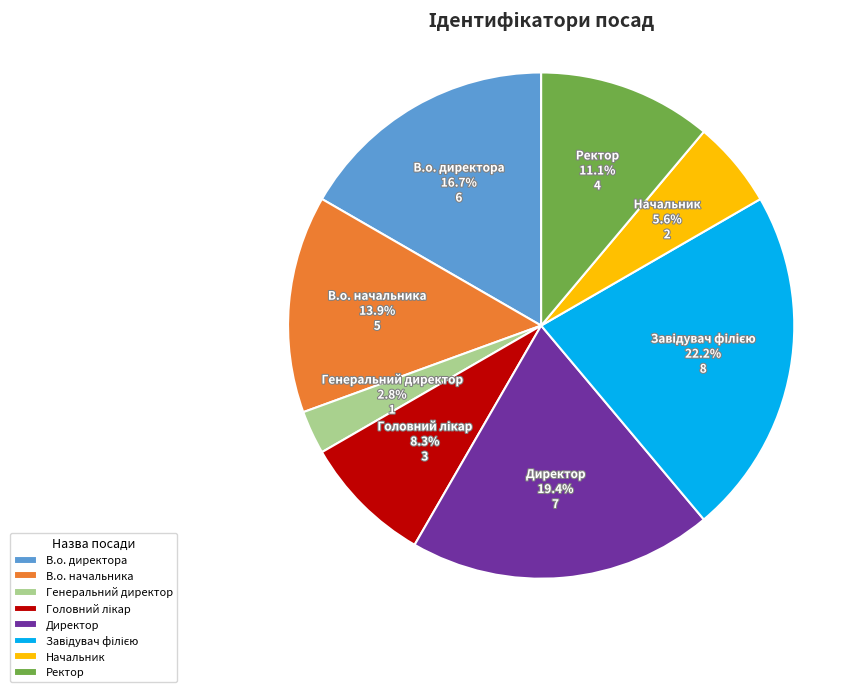

Is Директор the majority of the pie?

No